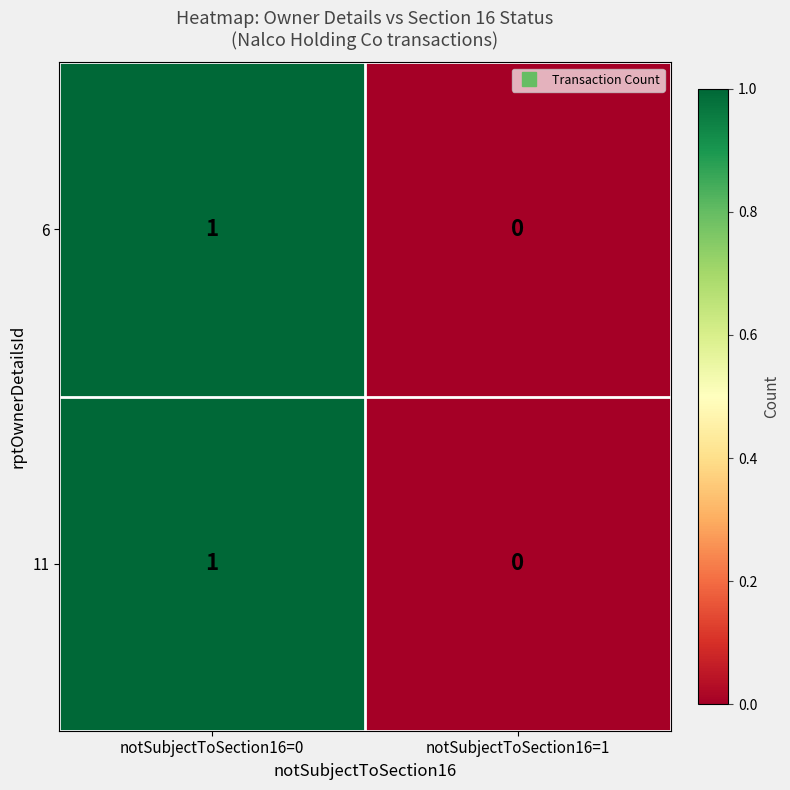

At which label is 11 closest to 0?

notSubjectToSection16=1